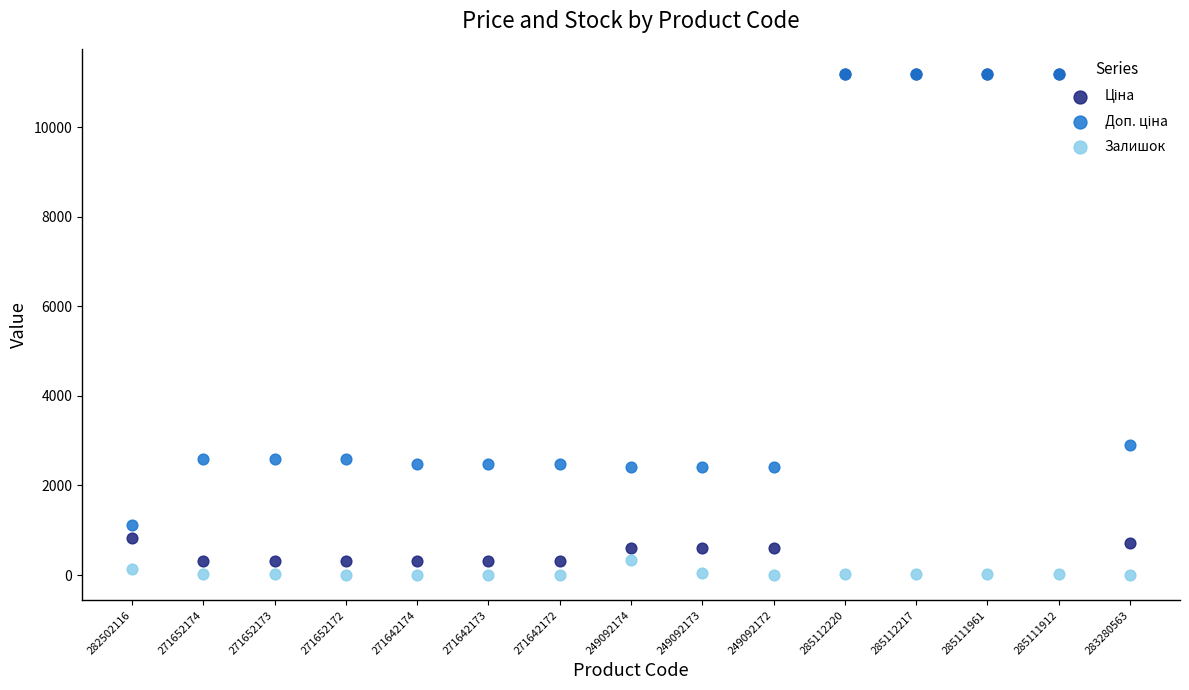

At which category is the sum across all series the highest?

285112220